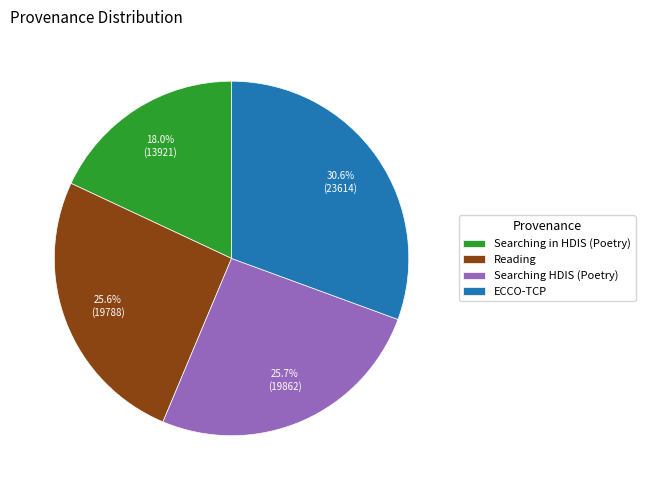

Between Reading and ECCO-TCP, which is larger?

ECCO-TCP